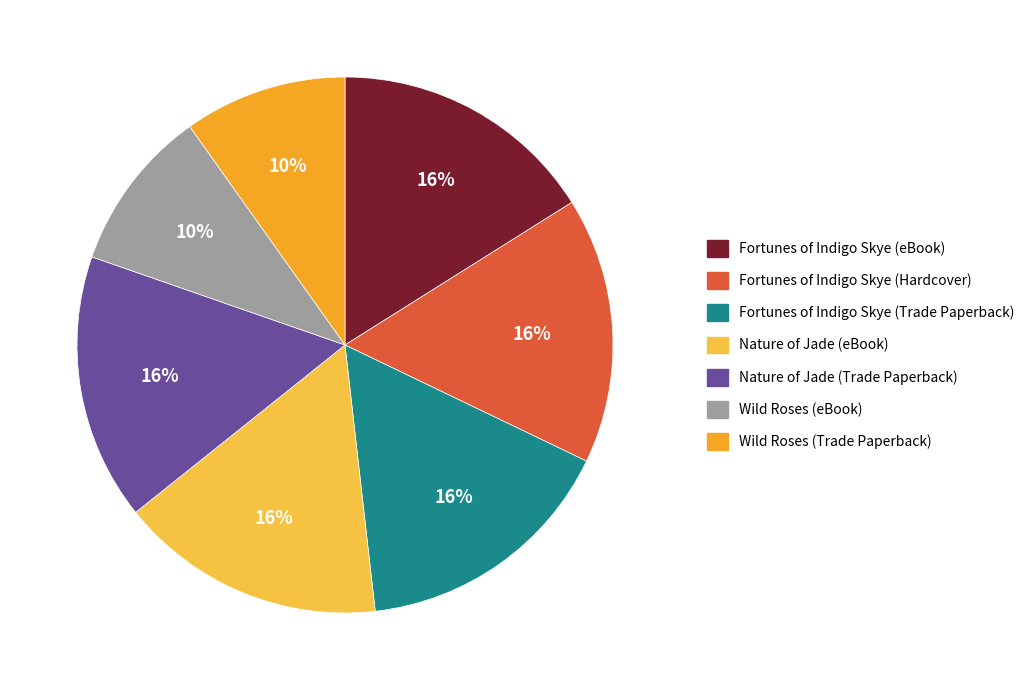

Between Nature of Jade (Trade Paperback) and Wild Roses (eBook), which is larger?

Nature of Jade (Trade Paperback)